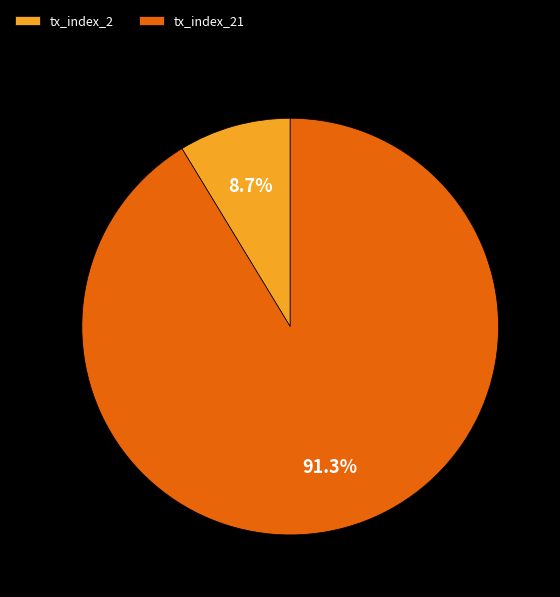

The tx_index_2 slice represents 9% of the pie. True or false?

True